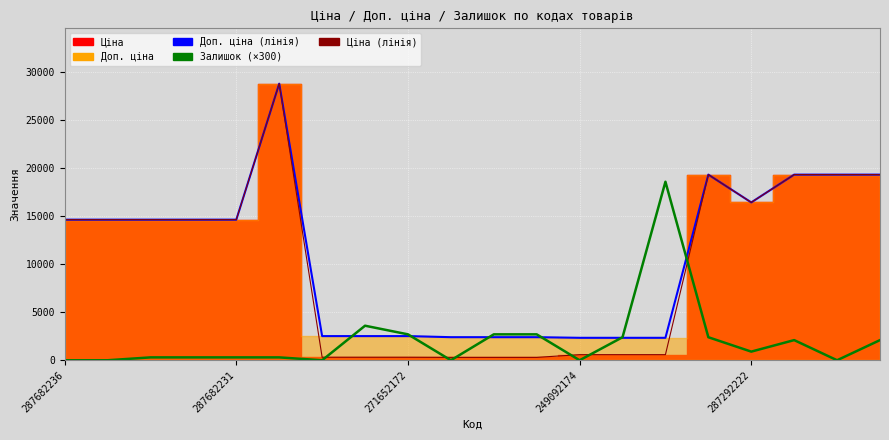

What is the average value of the Ціна (лінія) series?

9974.5